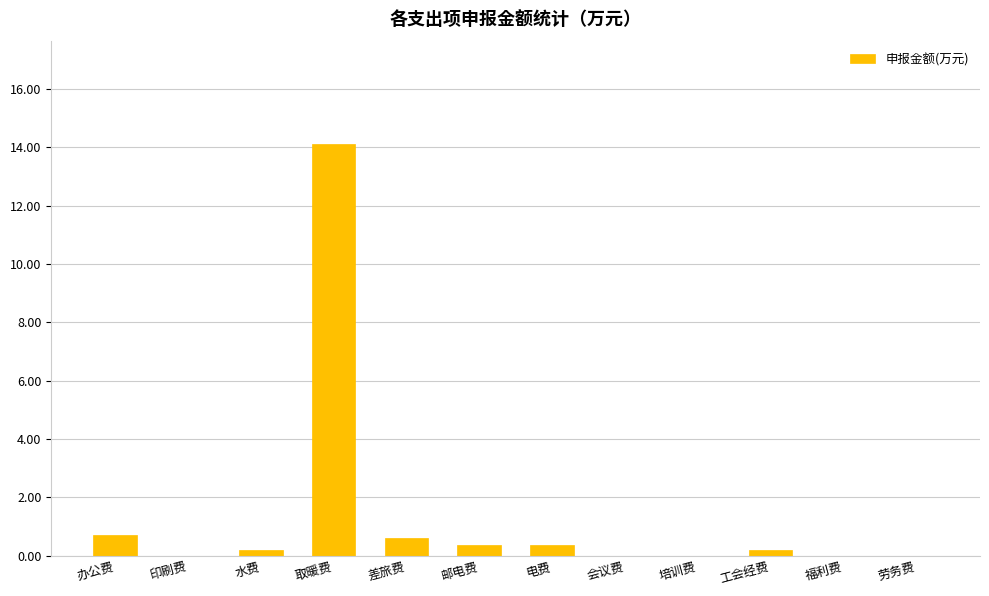

The value at 福利费 is 0.0. True or false?

True